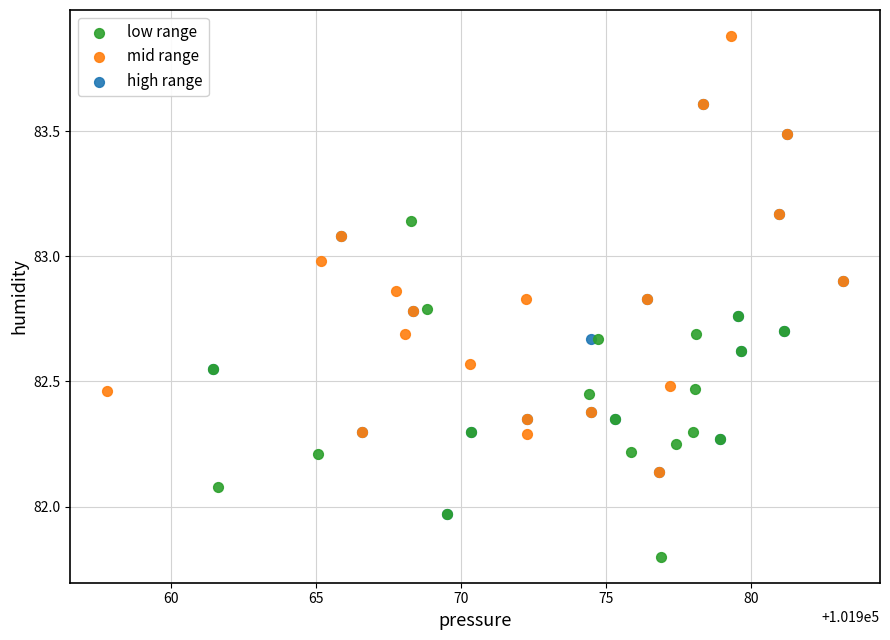

Which series has the widest spread of Y values?

mid range